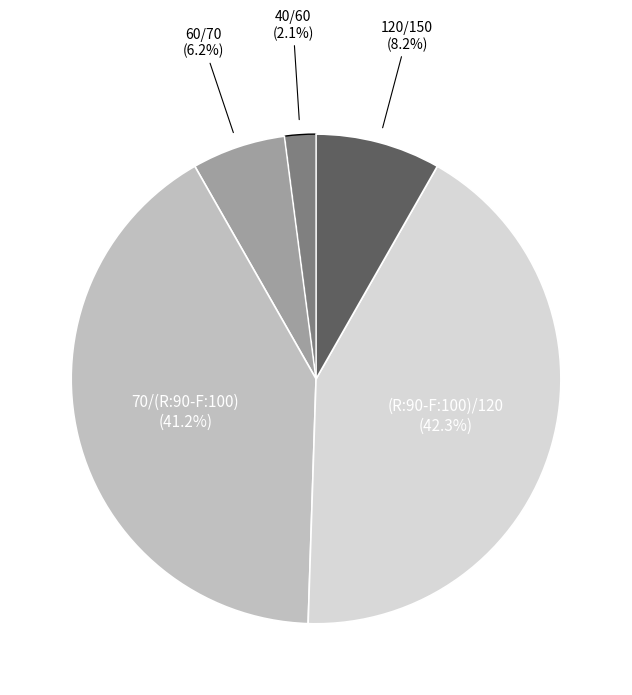

Is there any slice that represents more than half of the pie?

No